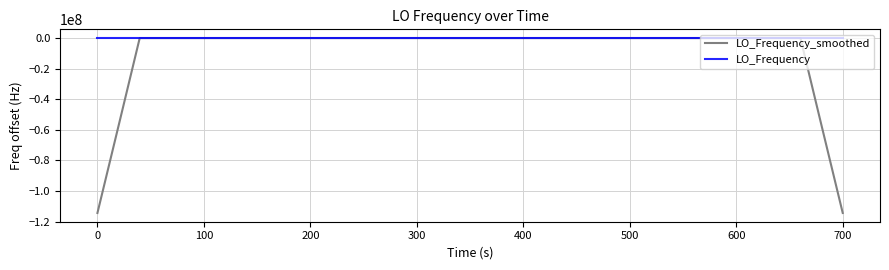

What is the difference between the second highest and minimum values in the LO_Frequency_smoothed series?

114418803.5